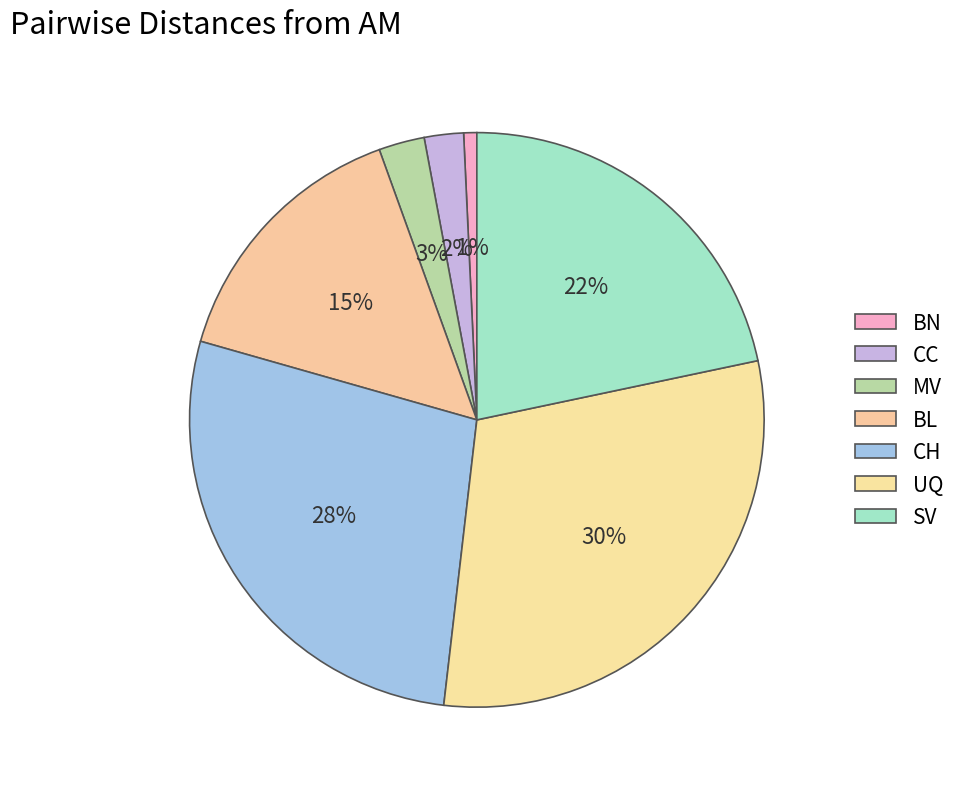

Does BN account for over 50% of the chart?

No